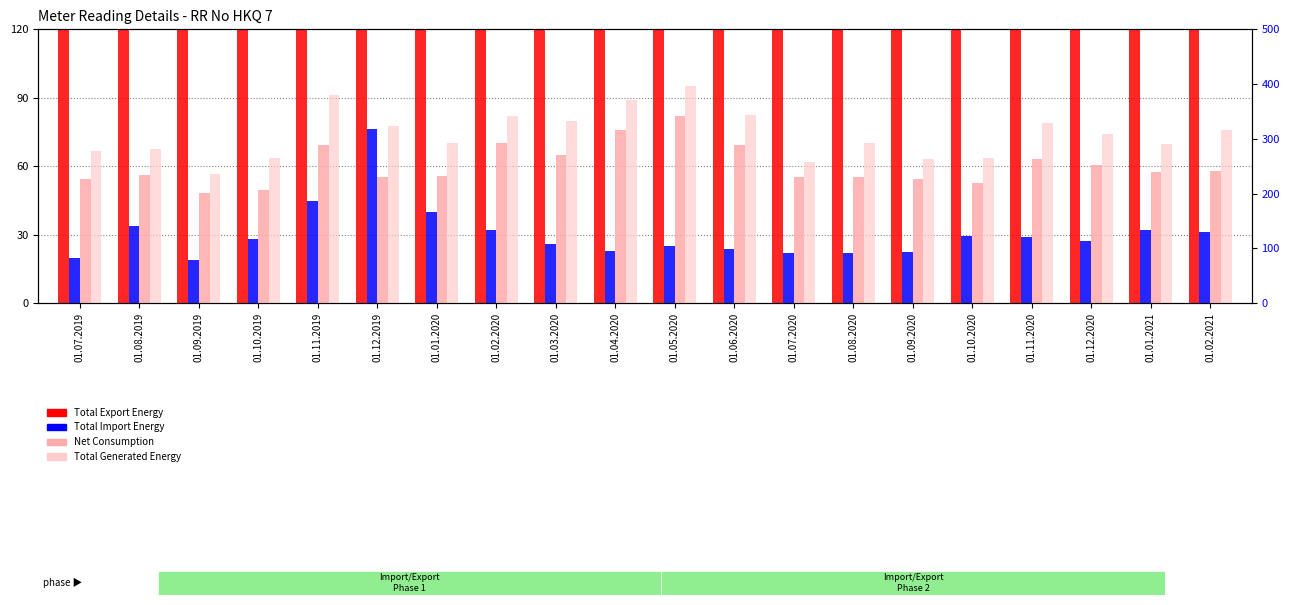

Does the chart contain stacked bars?

No